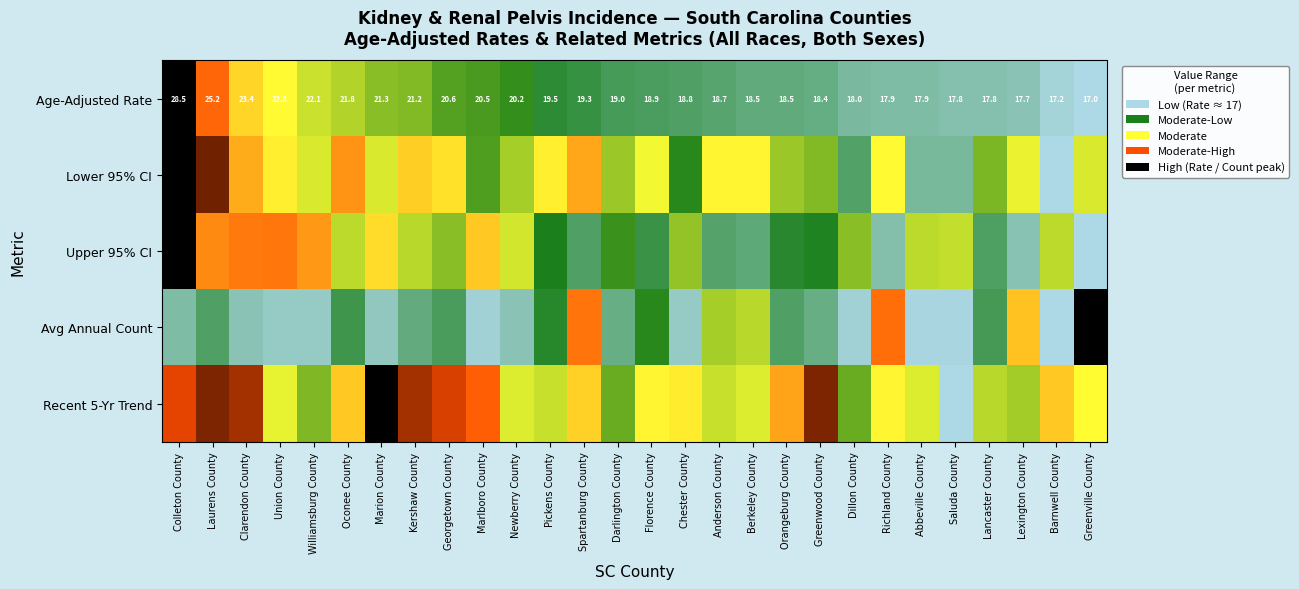

List the series in order of their peak value, lowest first.

Age-Adjusted Rate, Lower 95% CI, Upper 95% CI, Avg Annual Count, Recent 5-Yr Trend